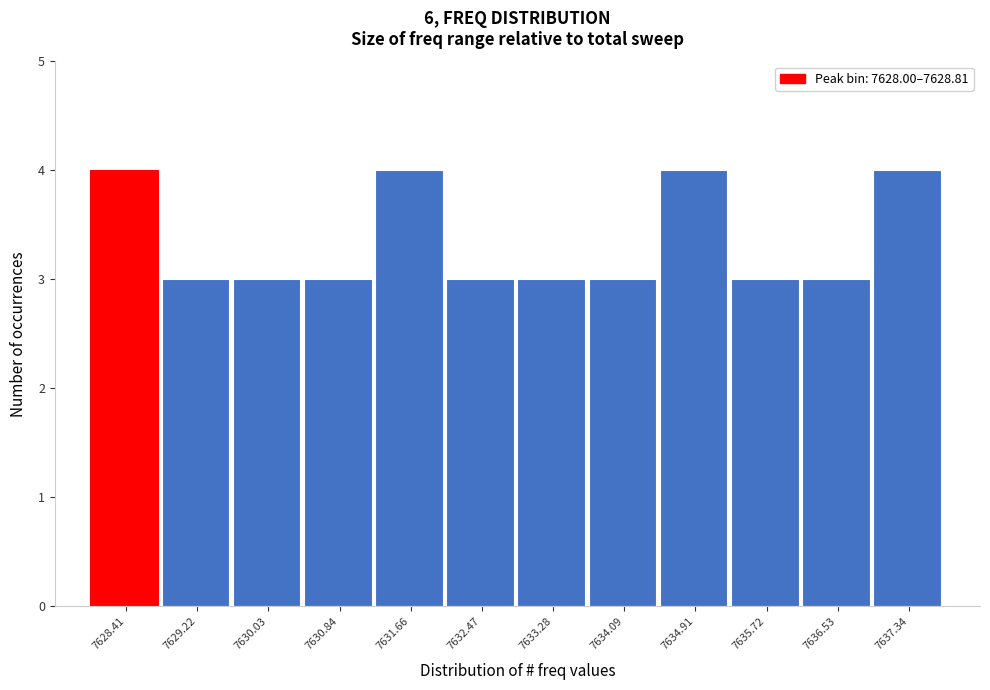

Reading left to right, transcribe this chart: for each bar, give the range it covers on the x-axis and its height. Neither the bar edges nor the heights are printed on the chart, so give them approximately, as read against the axes.

7628.0 to 7628.8: 4
7628.8 to 7629.6: 3
7629.6 to 7630.4: 3
7630.4 to 7631.3: 3
7631.3 to 7632.1: 4
7632.1 to 7632.9: 3
7632.9 to 7633.7: 3
7633.7 to 7634.5: 3
7634.5 to 7635.3: 4
7635.3 to 7636.1: 3
7636.1 to 7636.9: 3
7636.9 to 7637.8: 4